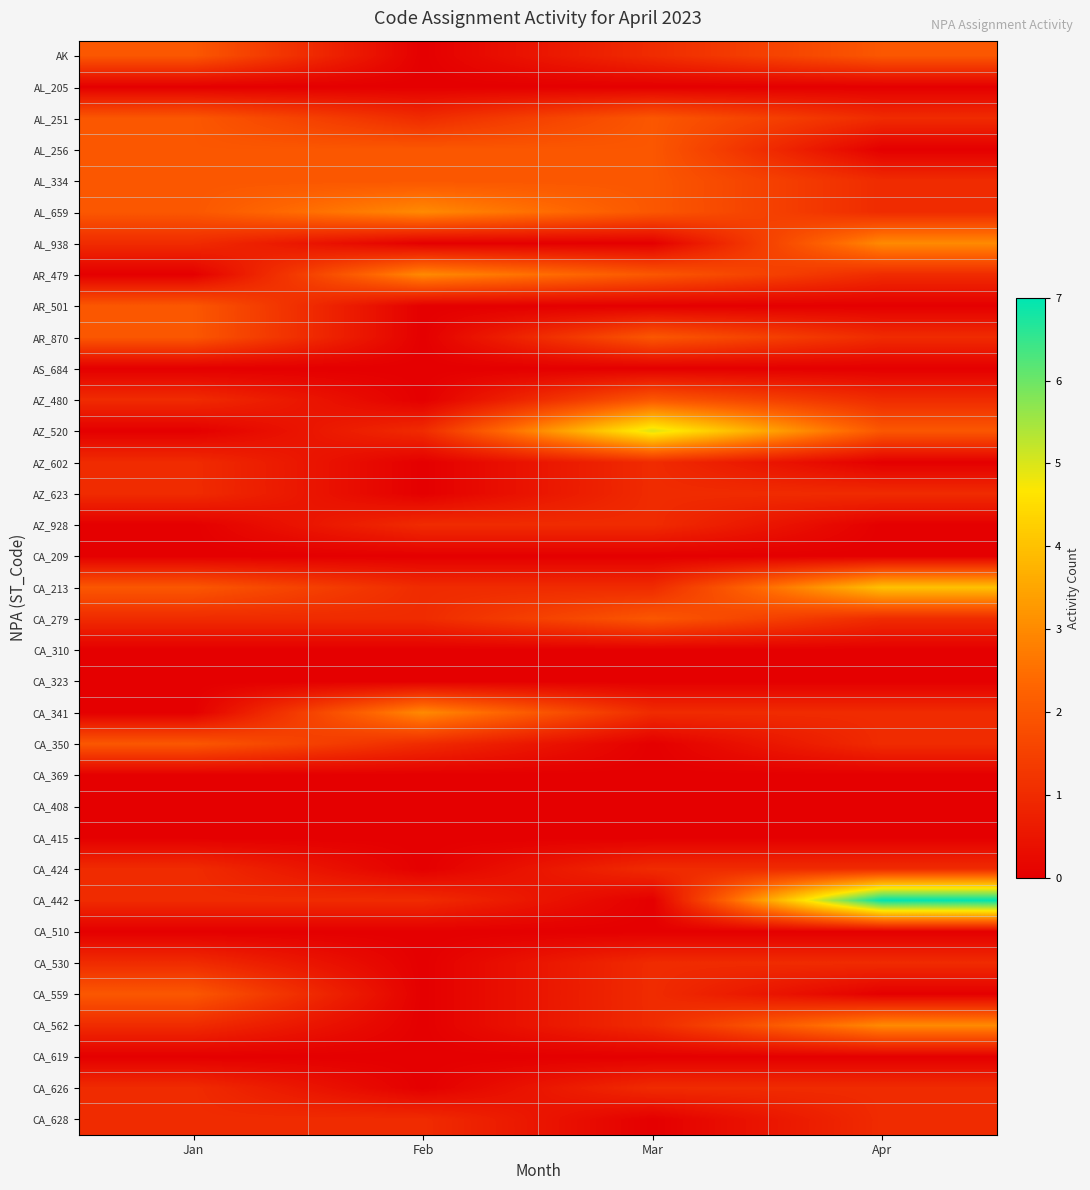

What is the greatest value displayed?

7